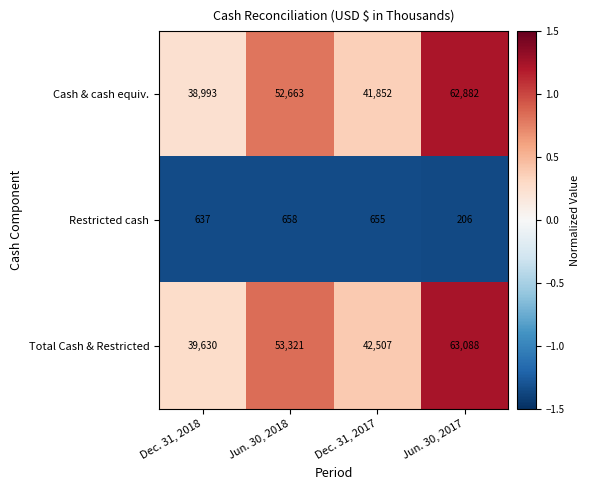

Which series has the largest range (max minus min)?

Cash & cash equiv.